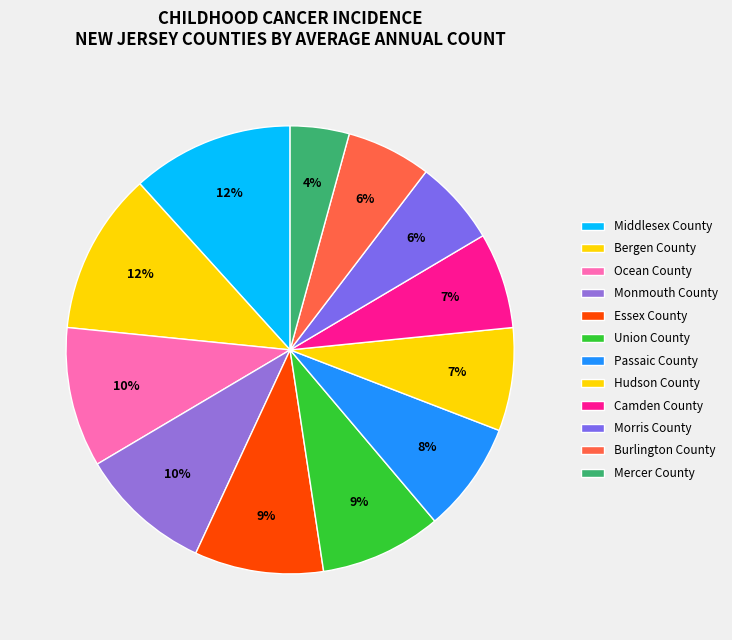

How many slices are in this pie chart?

12